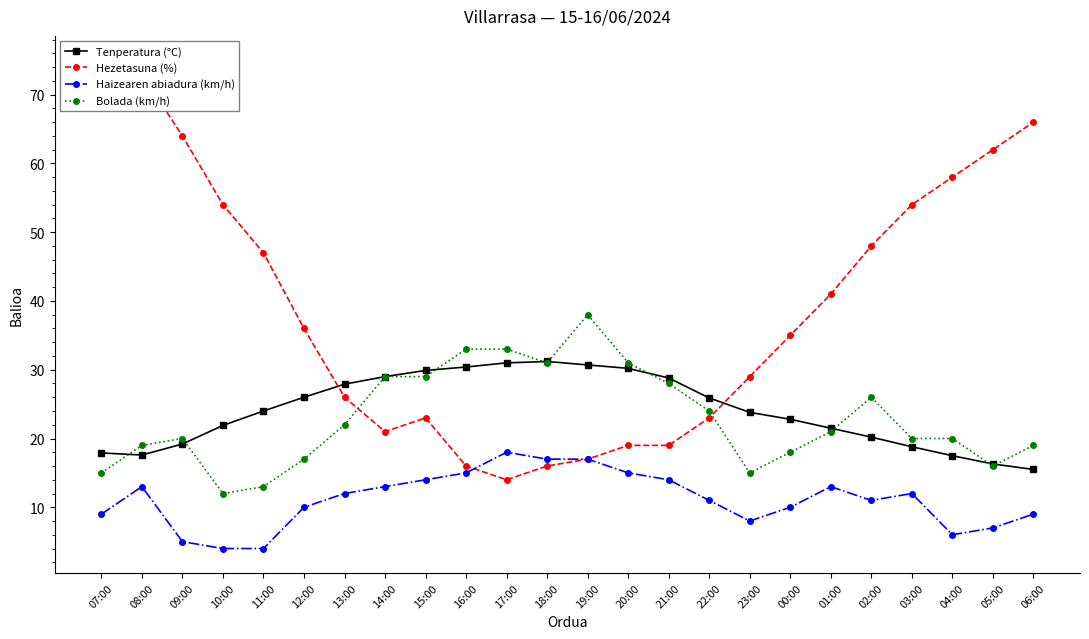

What is the difference between the Bolada (km/h) values at 13:00 and 15:00?

7.0